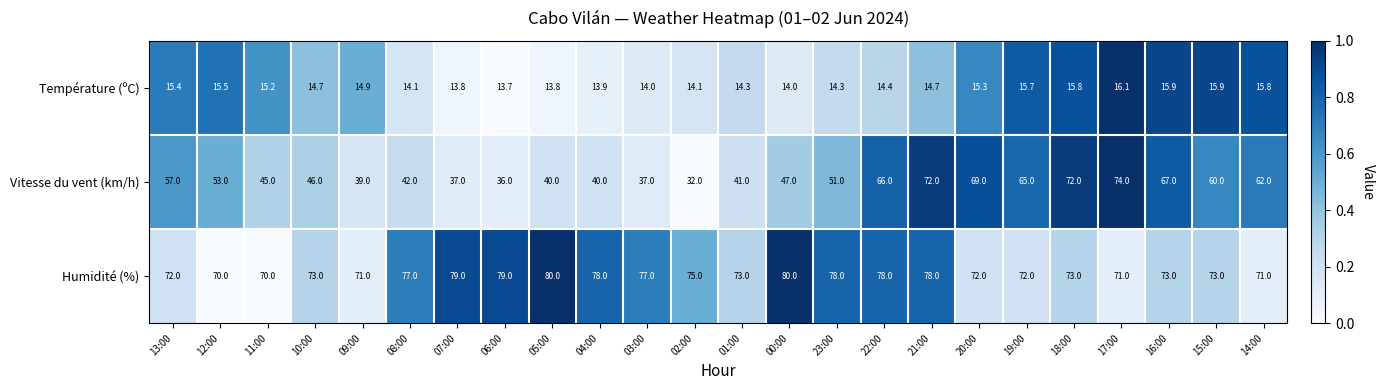

The Vitesse du vent (km/h) series shows 55.4 at 05:00. True or false?

False